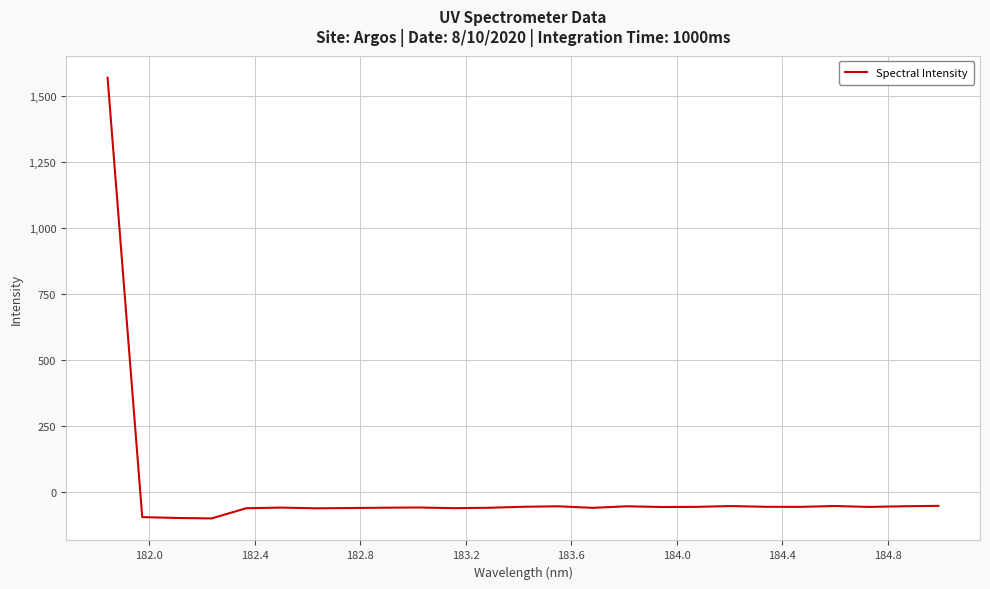

What is the smallest value displayed?

-99.2